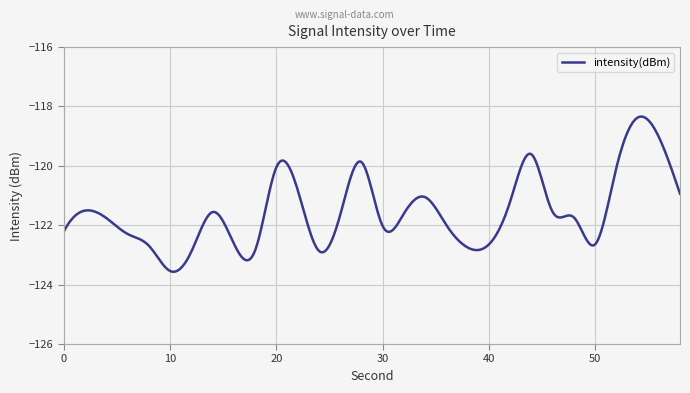

What is the maximum value shown in the chart?

-118.3